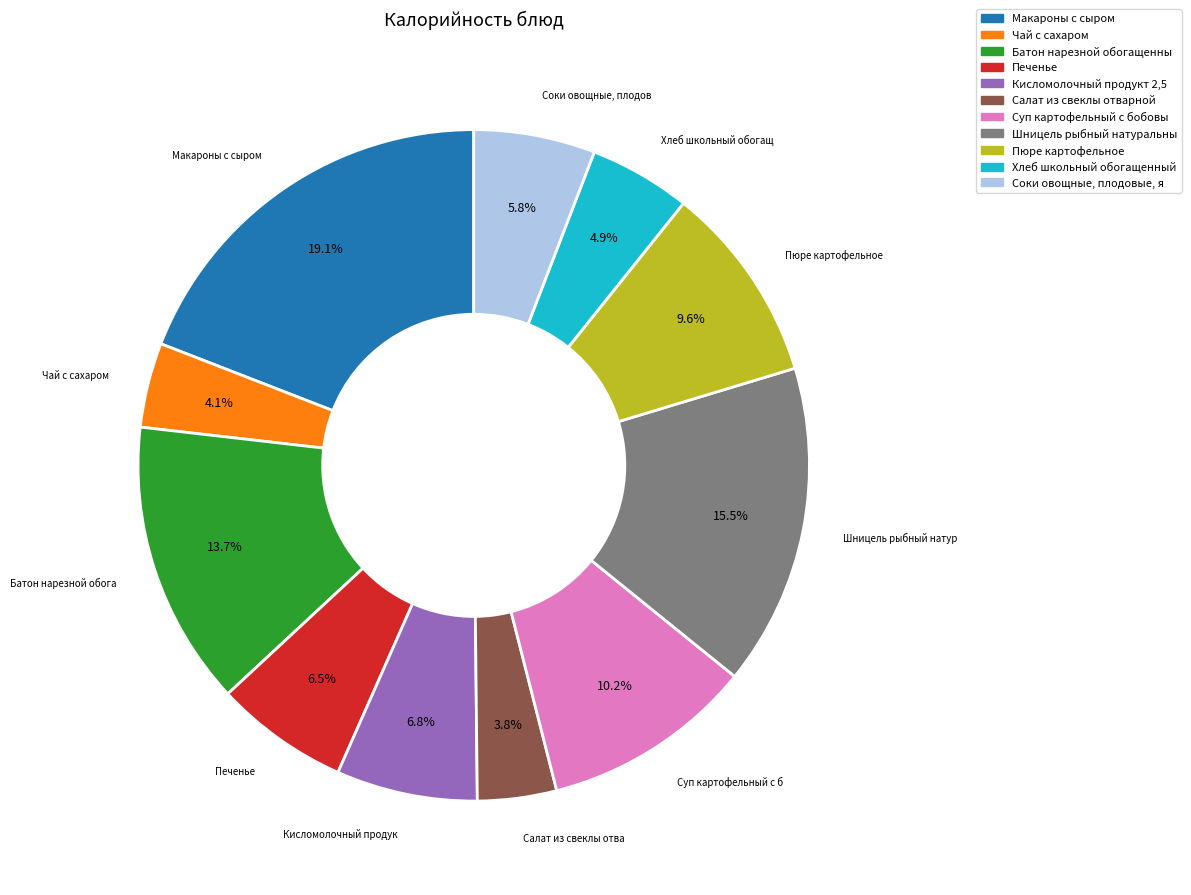

How many segments does this pie chart have?

11